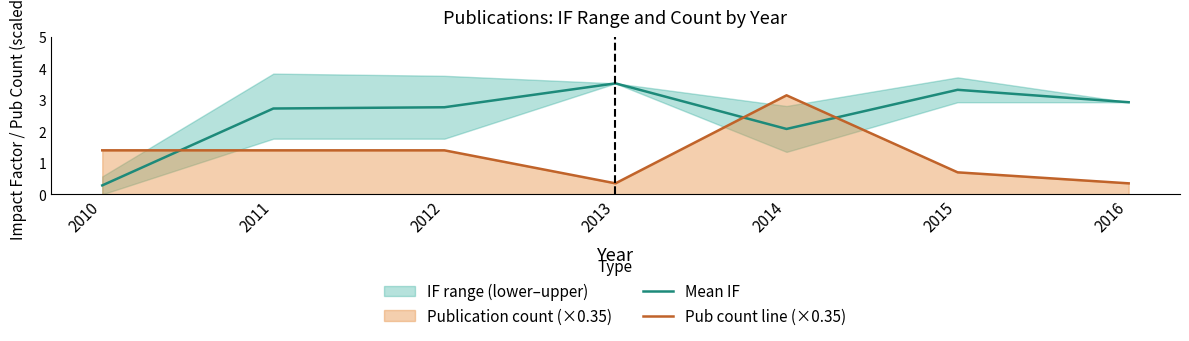

Reading right to left, transcribe all the data shown in this chart.

Mean IF: 2.9	3.3	2.1	3.5	2.8	2.7	0.3
Pub count line (×0.35): 0.3	0.7	3.1	0.3	1.4	1.4	1.4